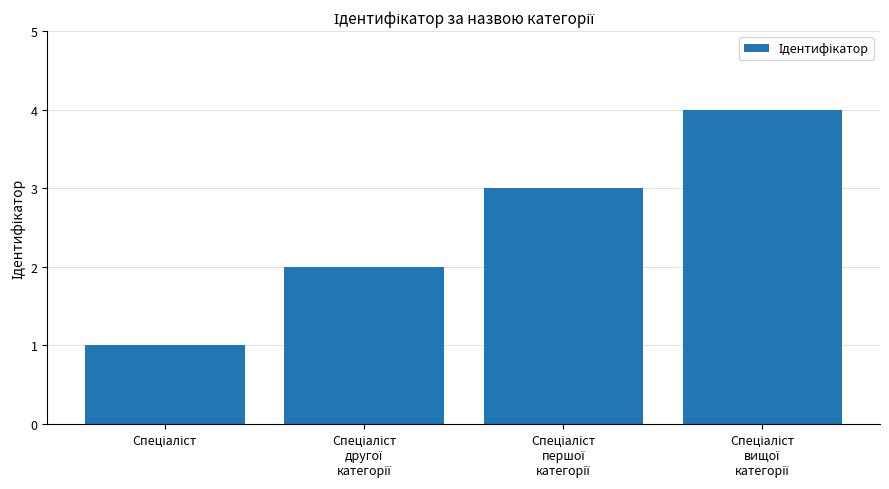

What is the difference between the maximum and minimum values?

3